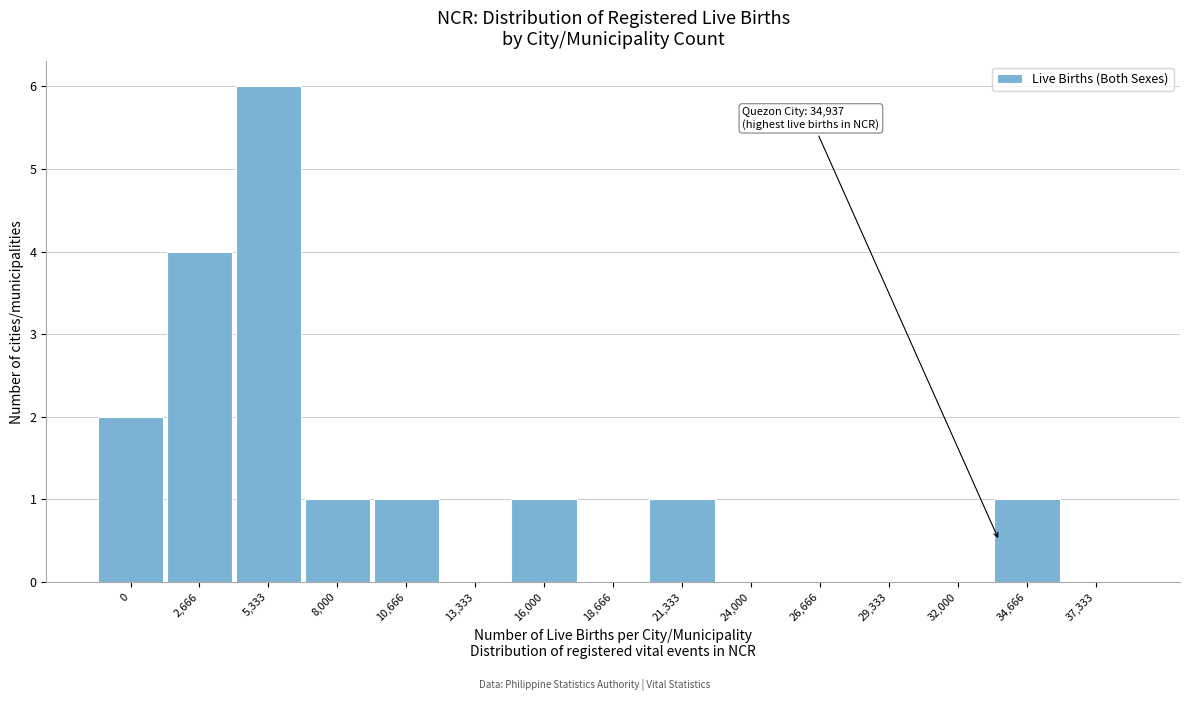

Reading left to right, transcribe all the data shown in this chart.

0=2	2,666=4	5,333=6	8,000=1	10,666=1	13,333=0	16,000=1	18,666=0	21,333=1	24,000=0	26,666=0	29,333=0	32,000=0	34,666=1	37,333=0